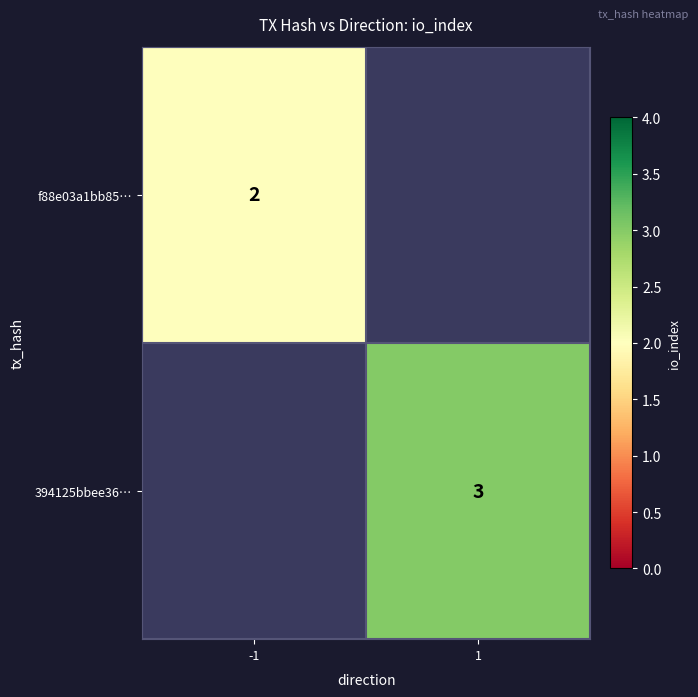

The value of f88e03a1bb85… at -1 is 1. True or false?

False